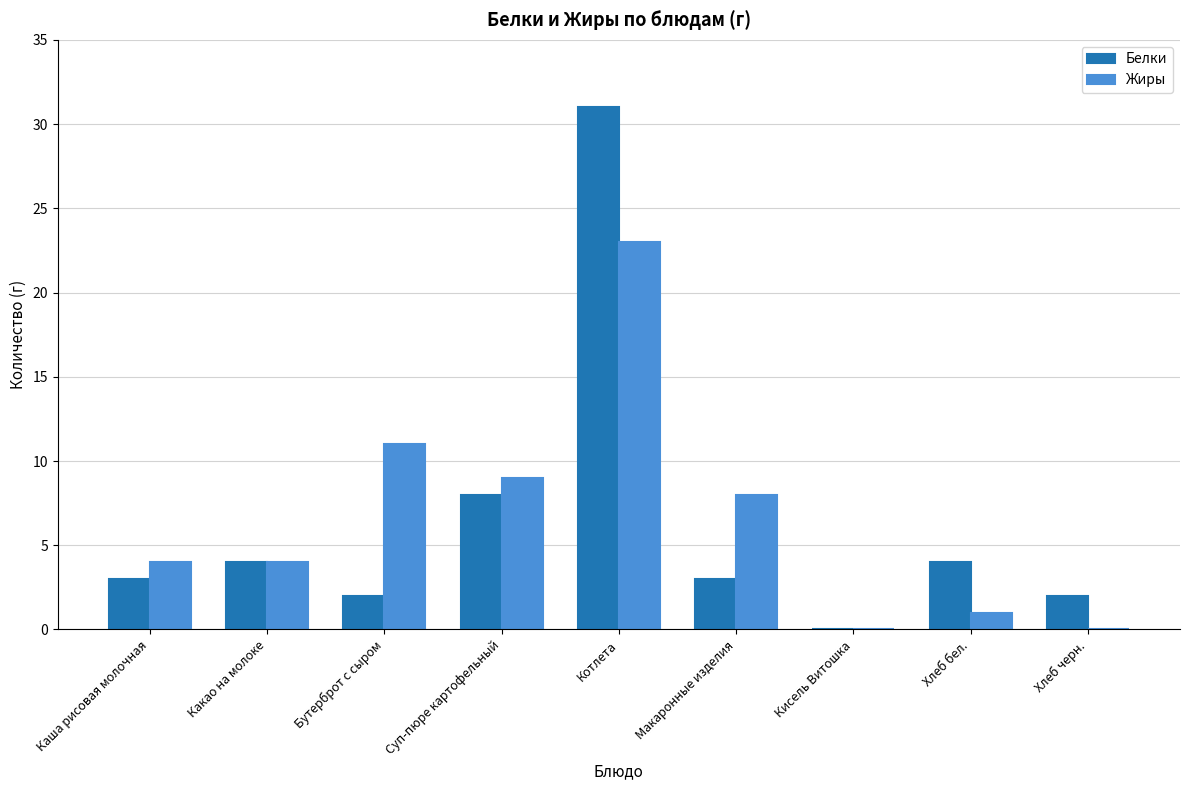

What is the sum of all Белки values?

57